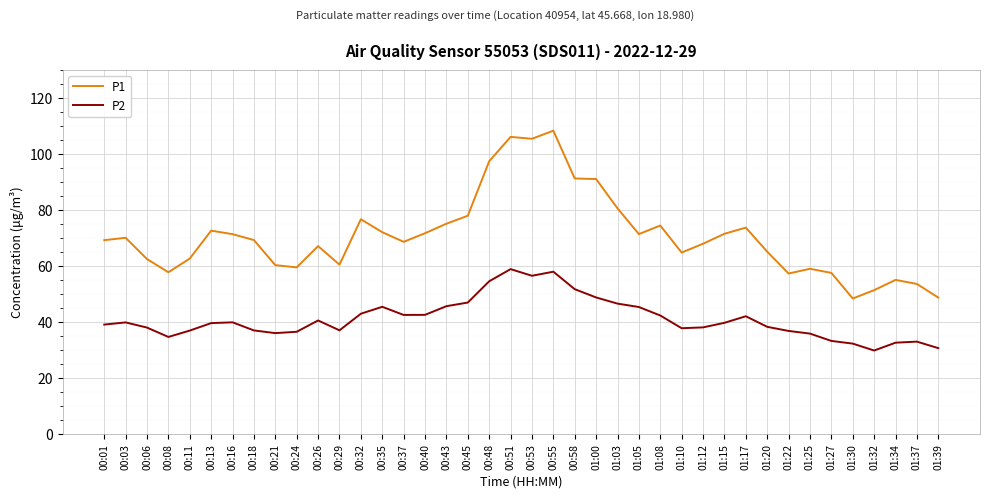

The value of P1 at 01:15 is 71.4. True or false?

True